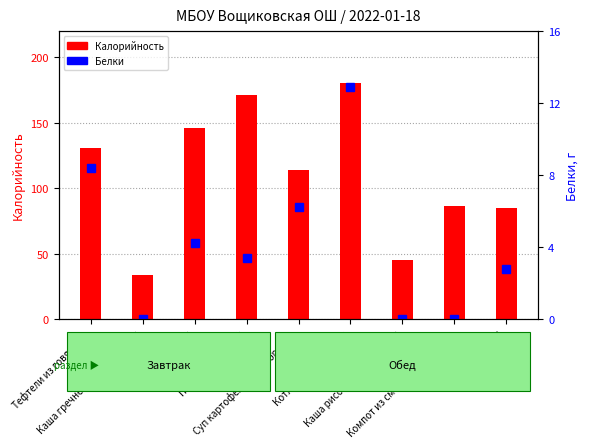

How many bars are there in total?

18